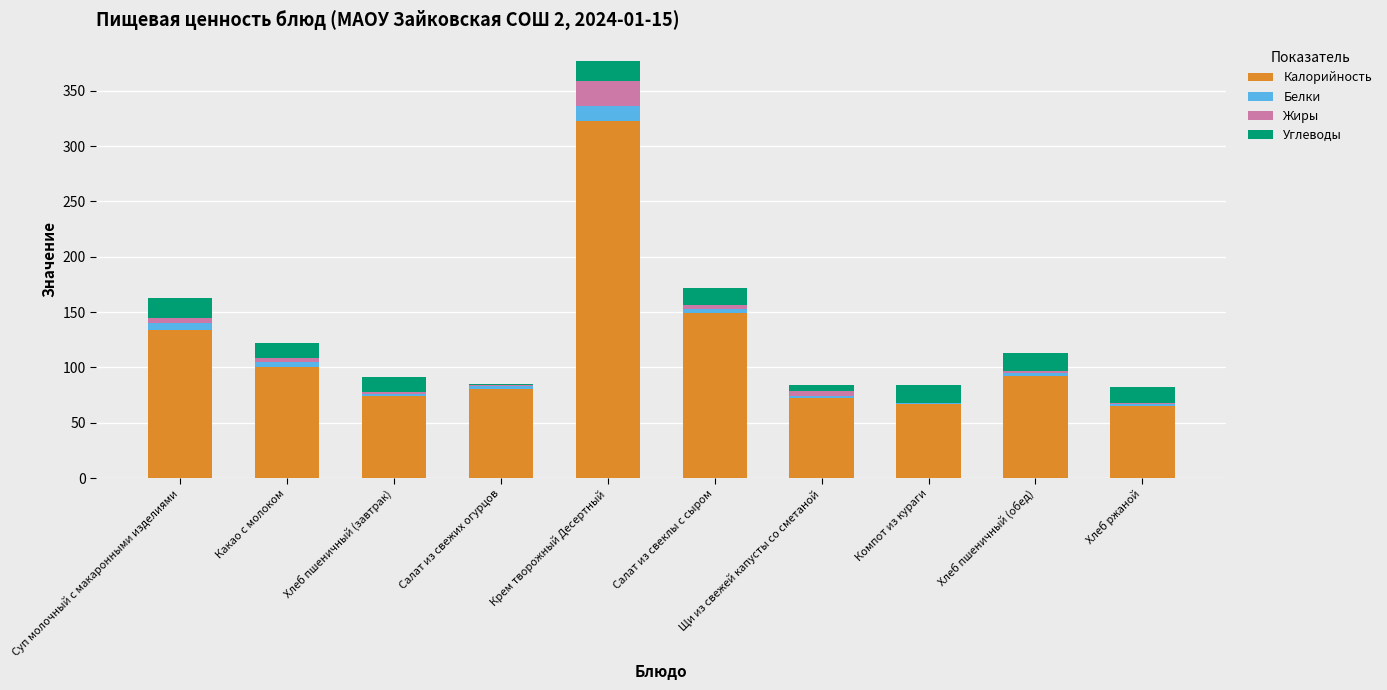

At which category is the sum across all series the highest?

Крем творожный Десертный